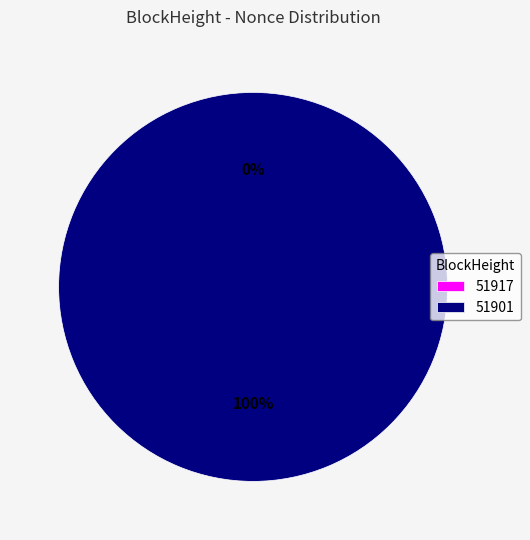

Which slice is the smallest?

51917